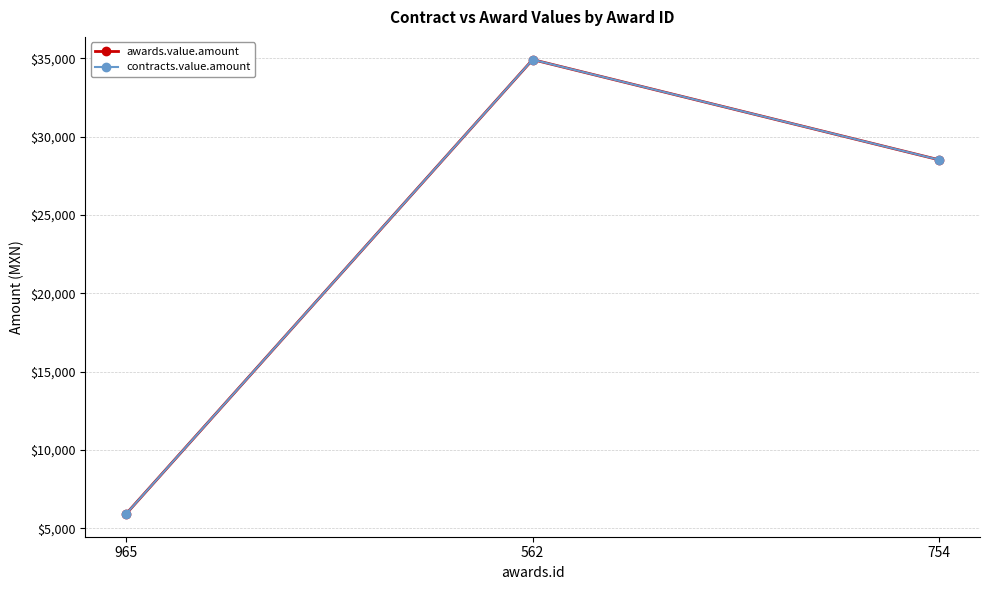

Is this an area chart (filled region under the line)?

No